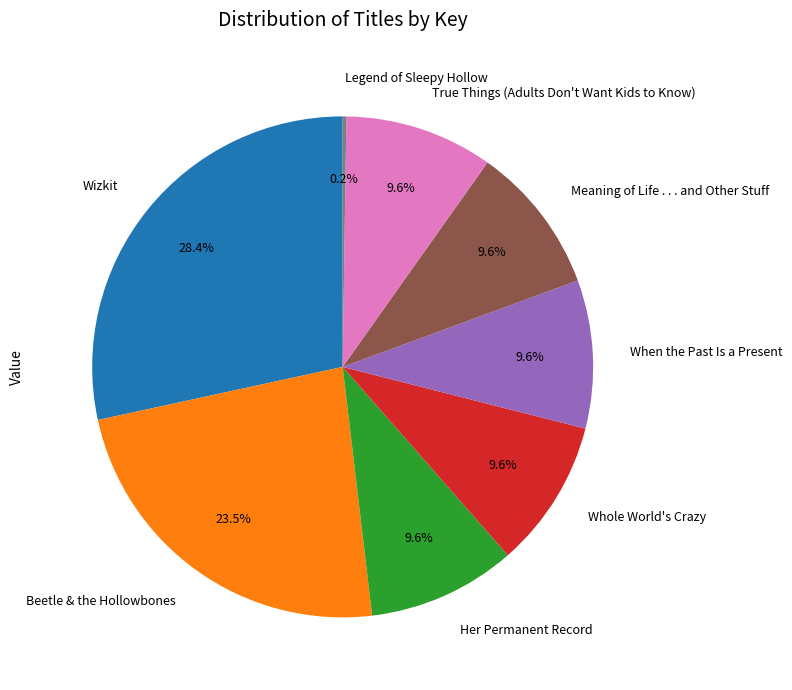

To the nearest percent, what portion does Wizkit represent?

28%